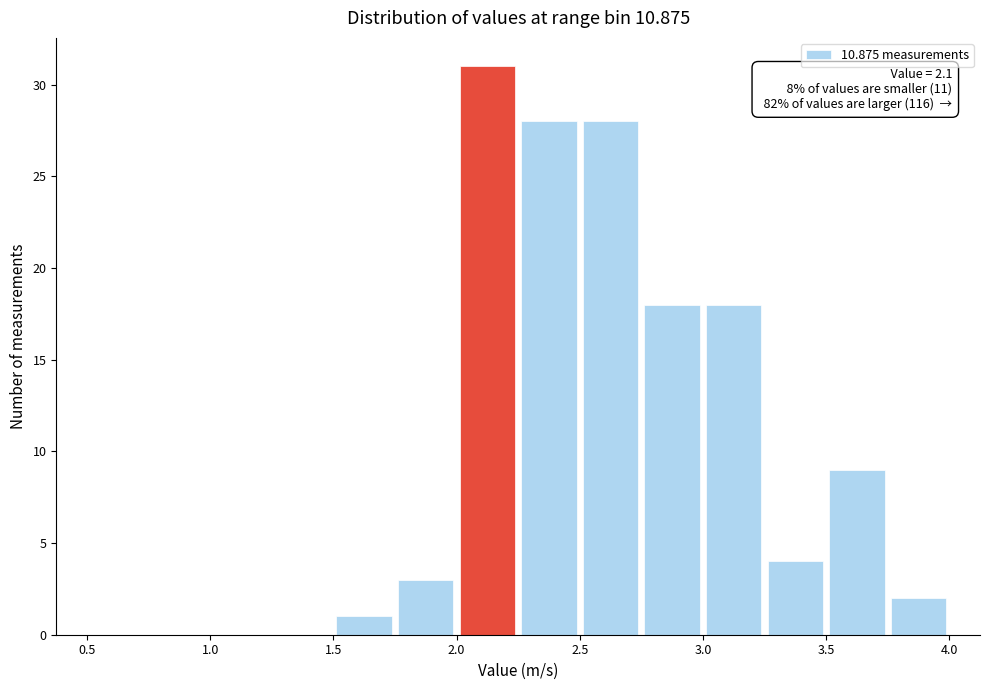

Which range on the x-axis has the tallest bar?

2.00 to 2.25